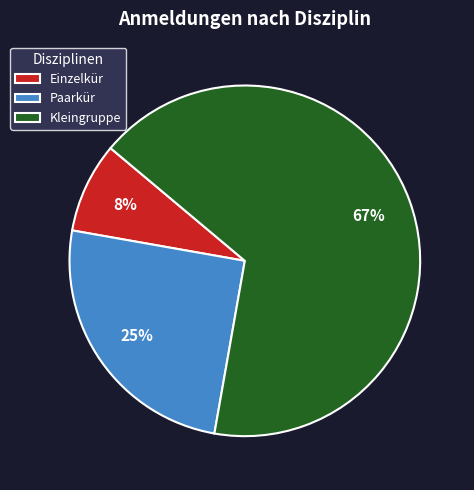

How many slices are in this pie chart?

3